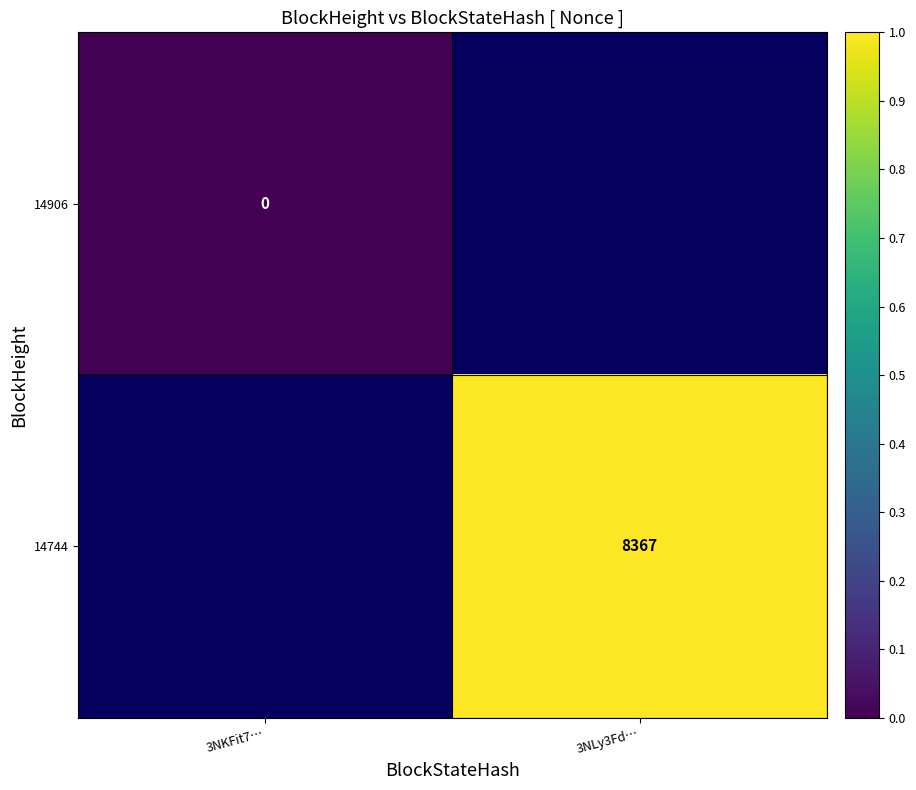

The value of 14744 at 3NLy3Fd… is 2130. True or false?

False